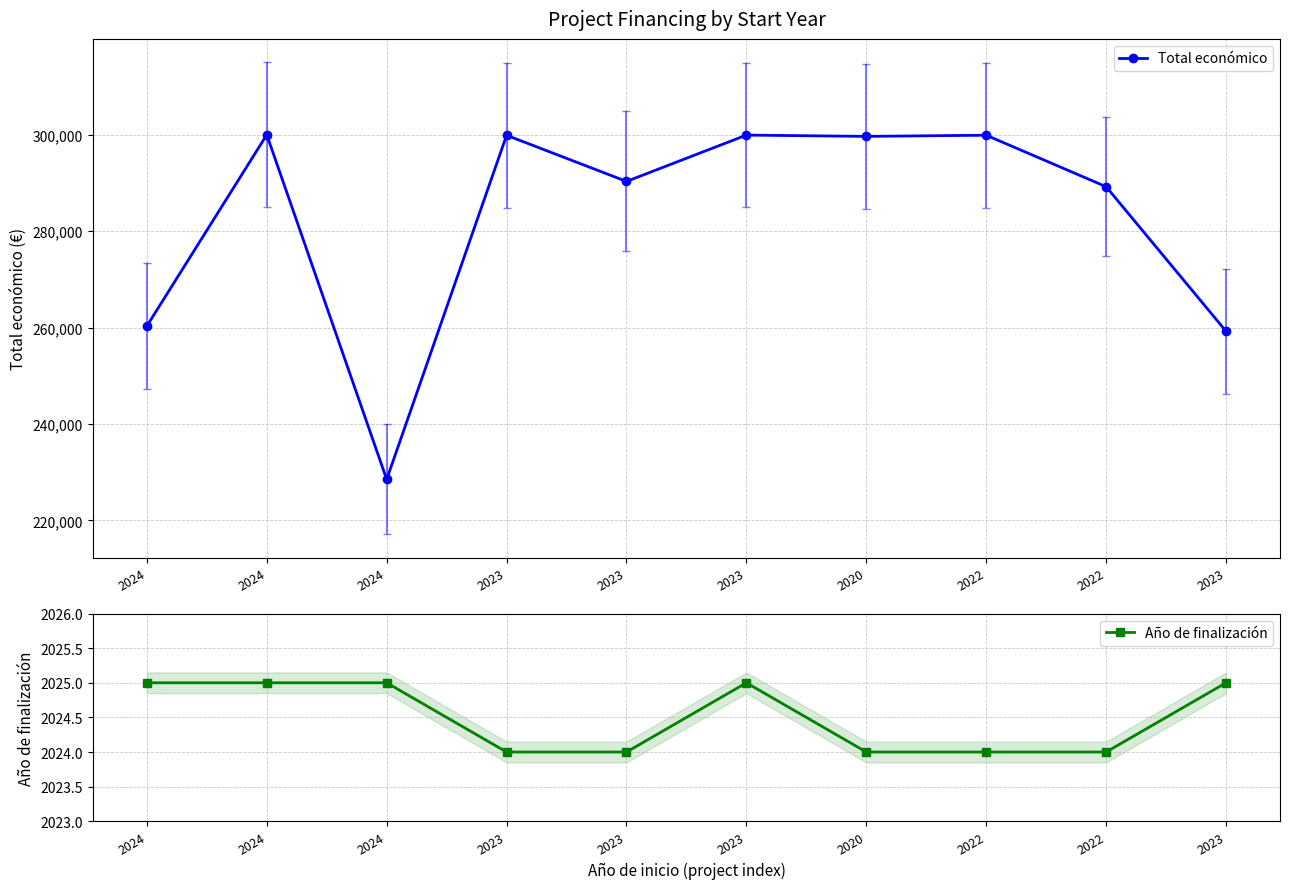

At which category does Total económico reach its first local valley?

2024